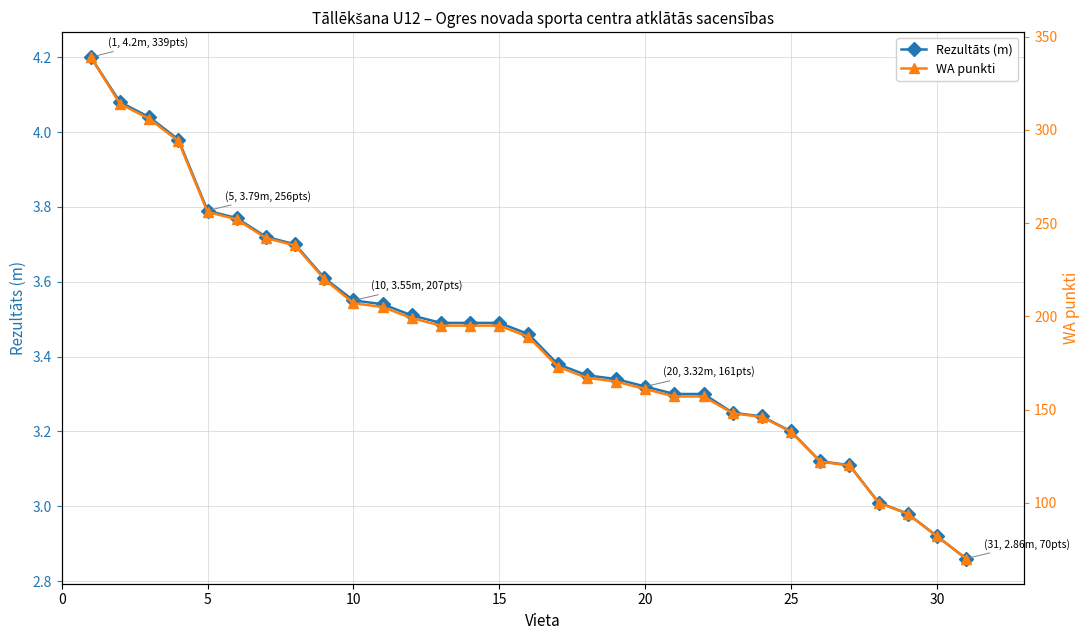

Which series has the largest total across all categories?

WA punkti